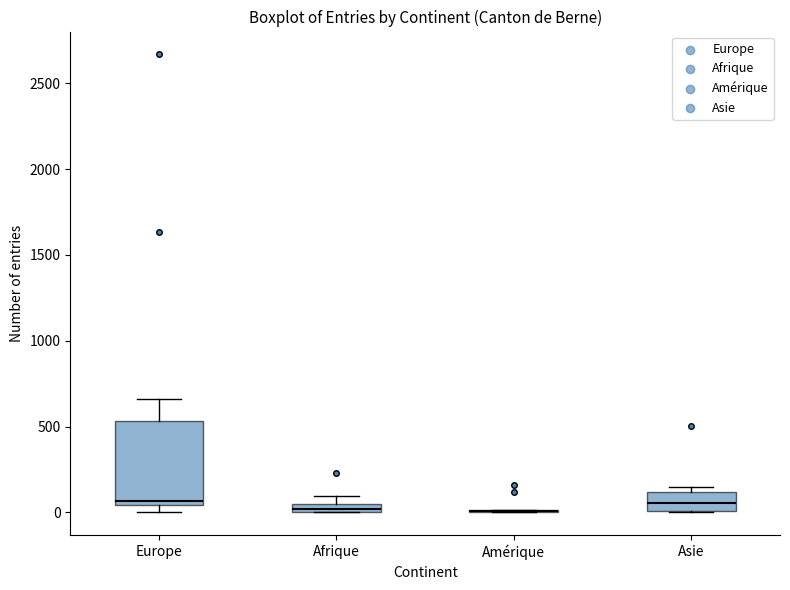

Comparing the boxes themselves (not the whiskers), which one is the tallest?

Europe